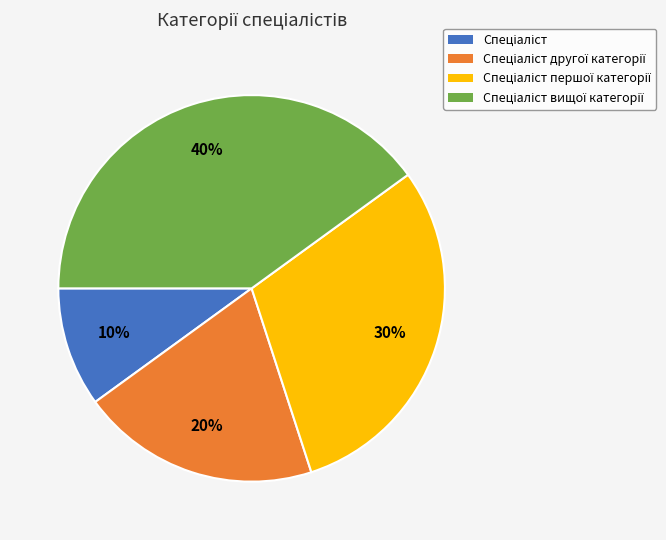

Does any single category account for the majority?

No